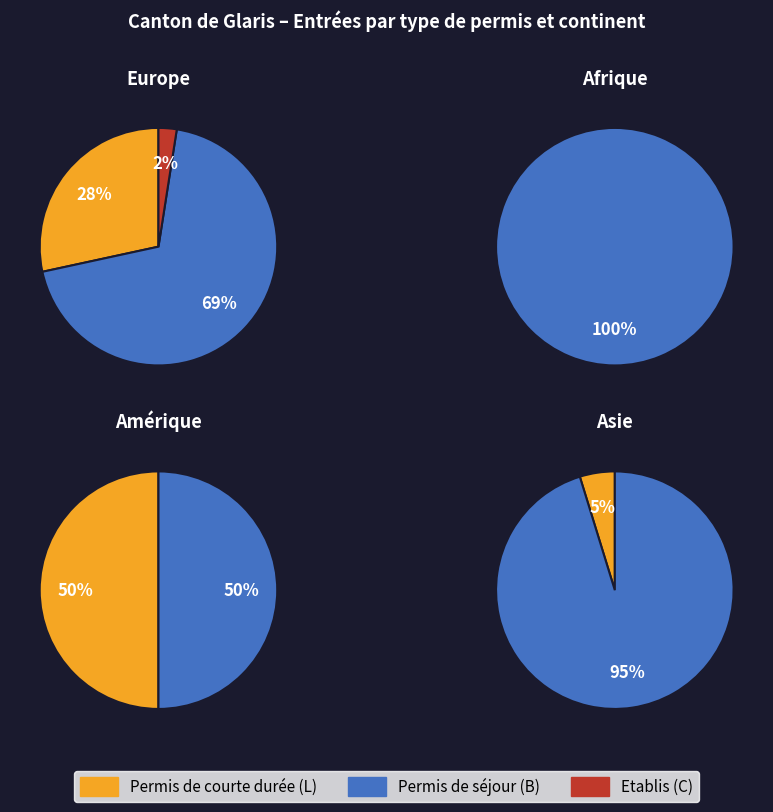

The 1 slice represents 1% of the pie. True or false?

False